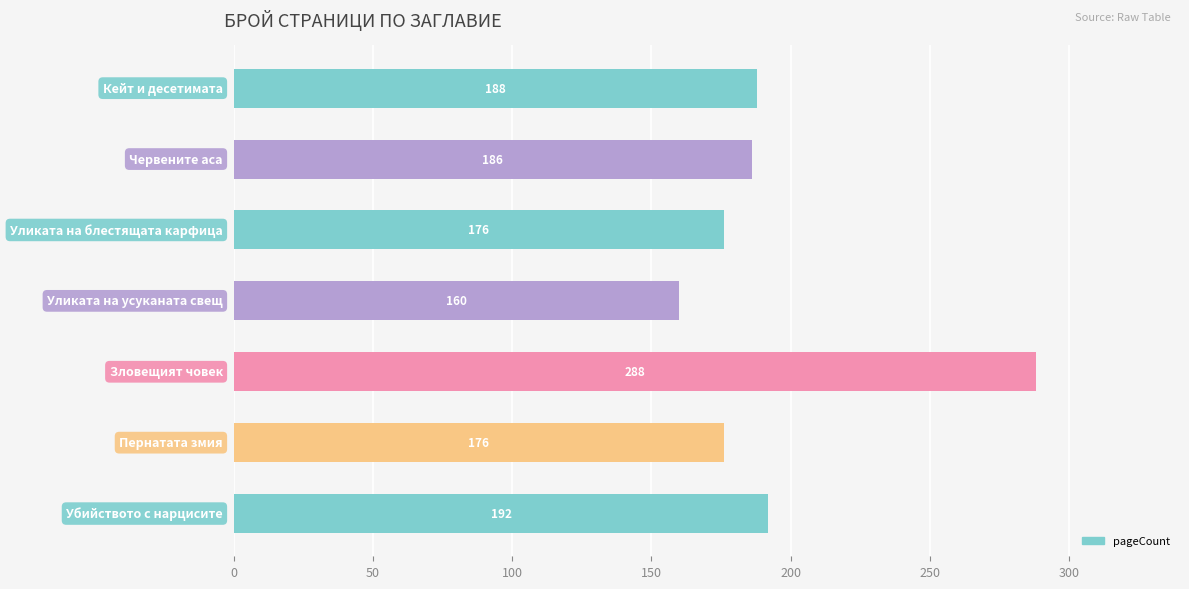

What is the sum of all values?

1366